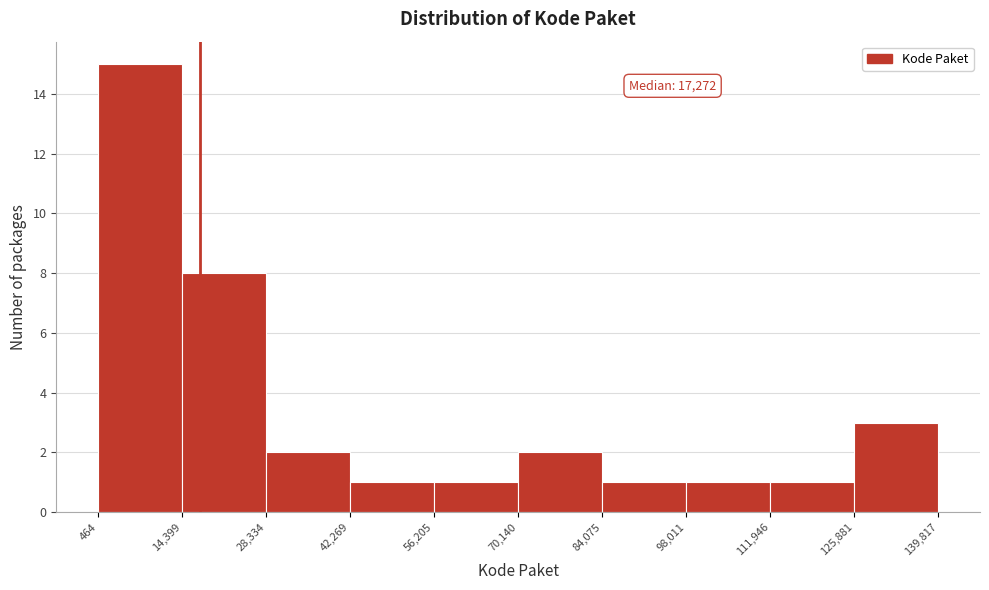

Over which range of the x-axis is the bar tallest?

464 to 14,399